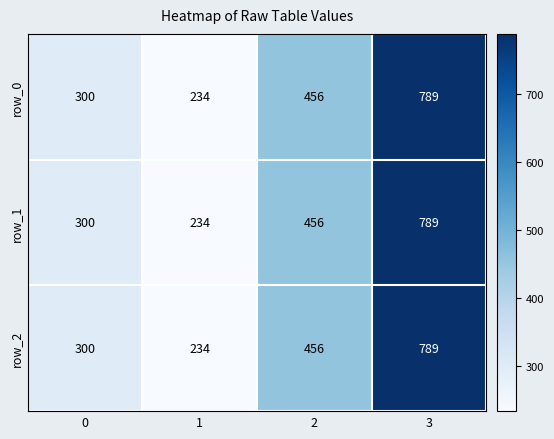

How many values in the row_2 series are below 456?

2